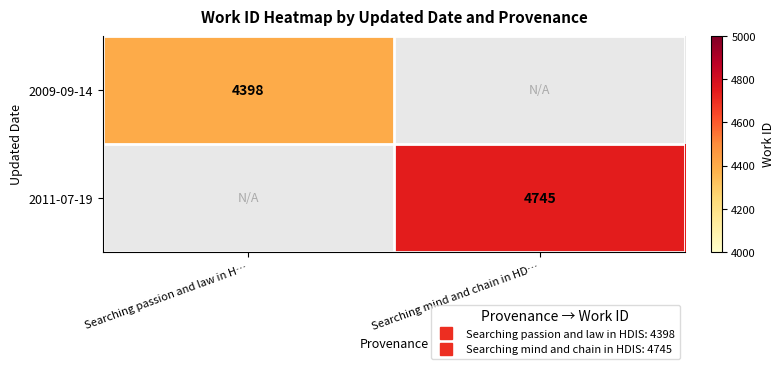

At which label does 2009-09-14 reach its peak?

Searching passion and law in H…